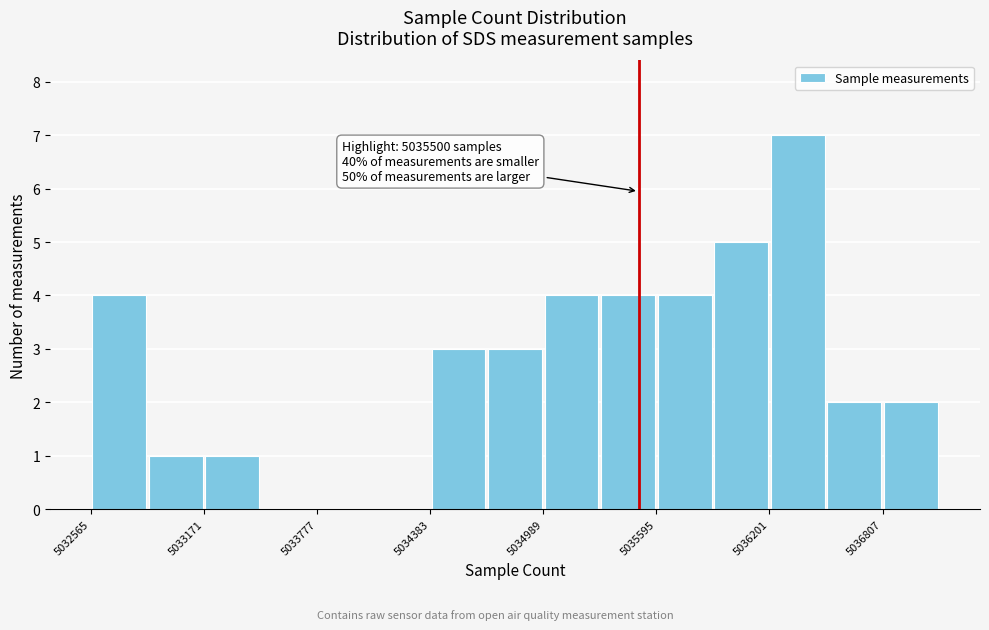

Read against the x-axis, roughly where is the centre of the tallest bar?

5036400